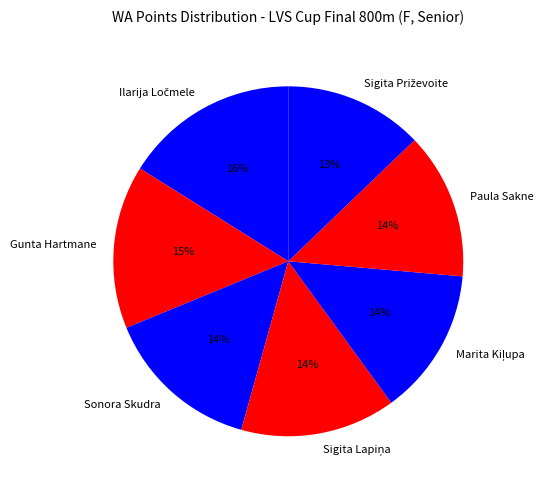

Is there a majority slice in this chart?

No